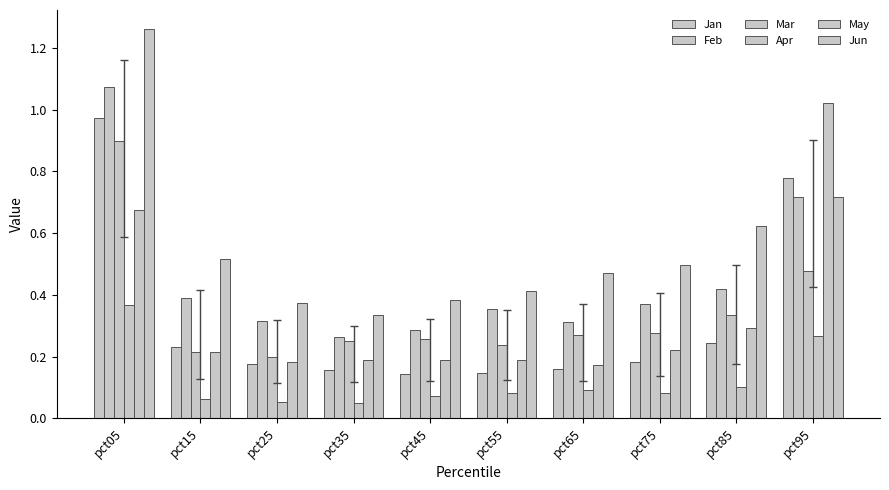

What is the value of the May bar at the 8th from the left?

0.2